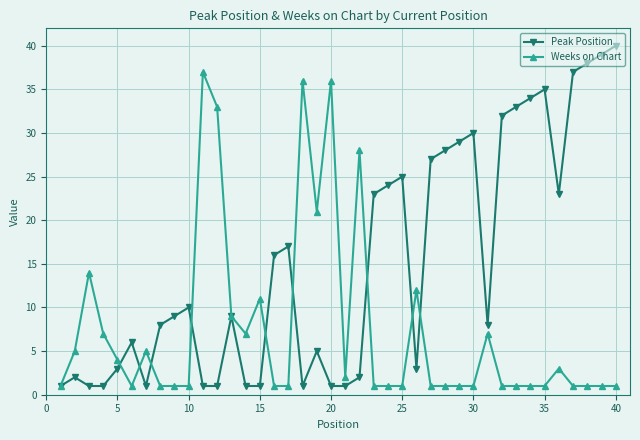

List the series in order of their overall mean, lowest first.

Weeks on Chart, Peak Position